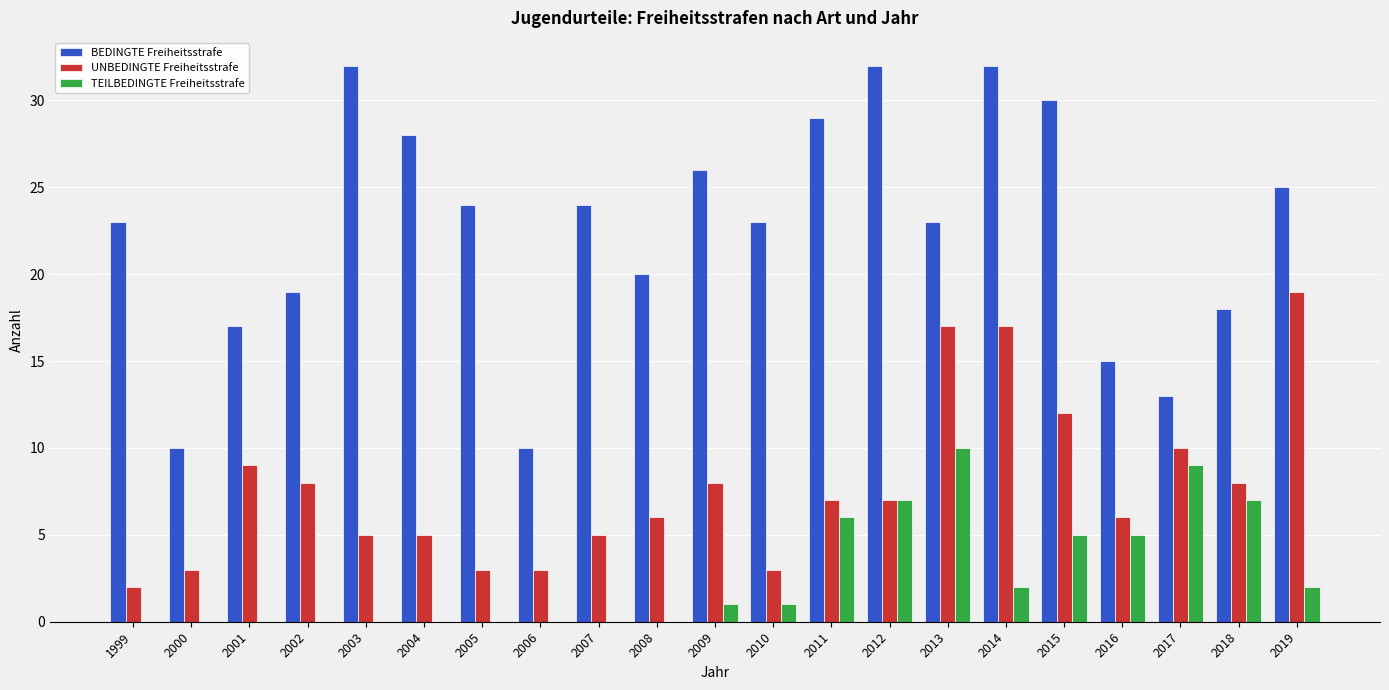

At which label does UNBEDINGTE Freiheitsstrafe reach its peak?

2019